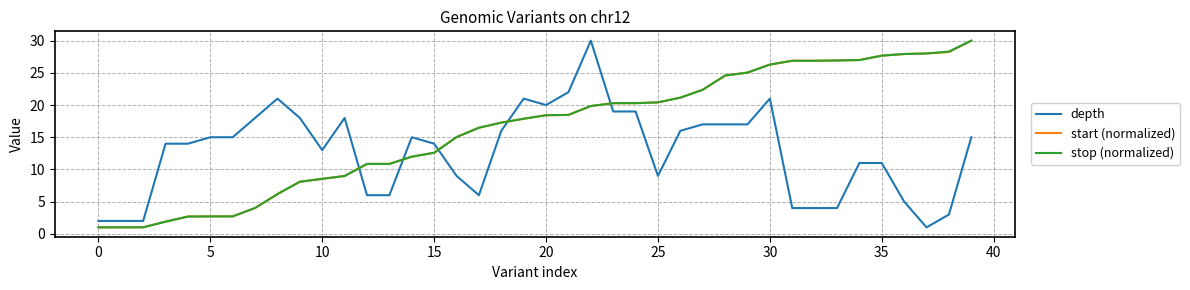

True or false: stop (normalized) and depth intersect in this chart.

True